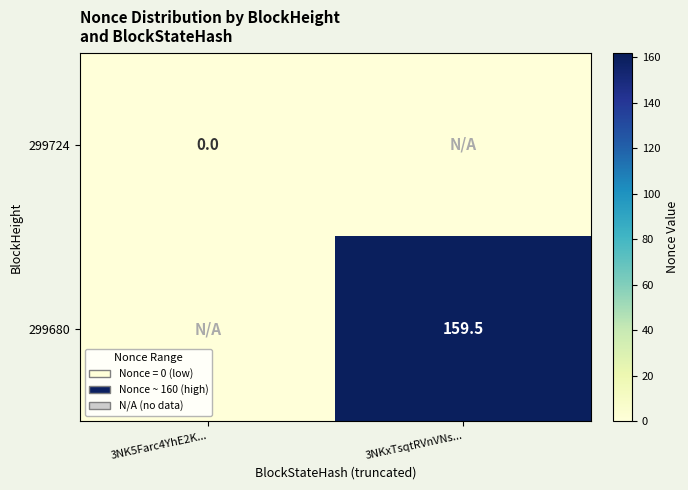

The 299680 series shows 81.8 at 3NKxTsqtRVnVNs.... True or false?

False